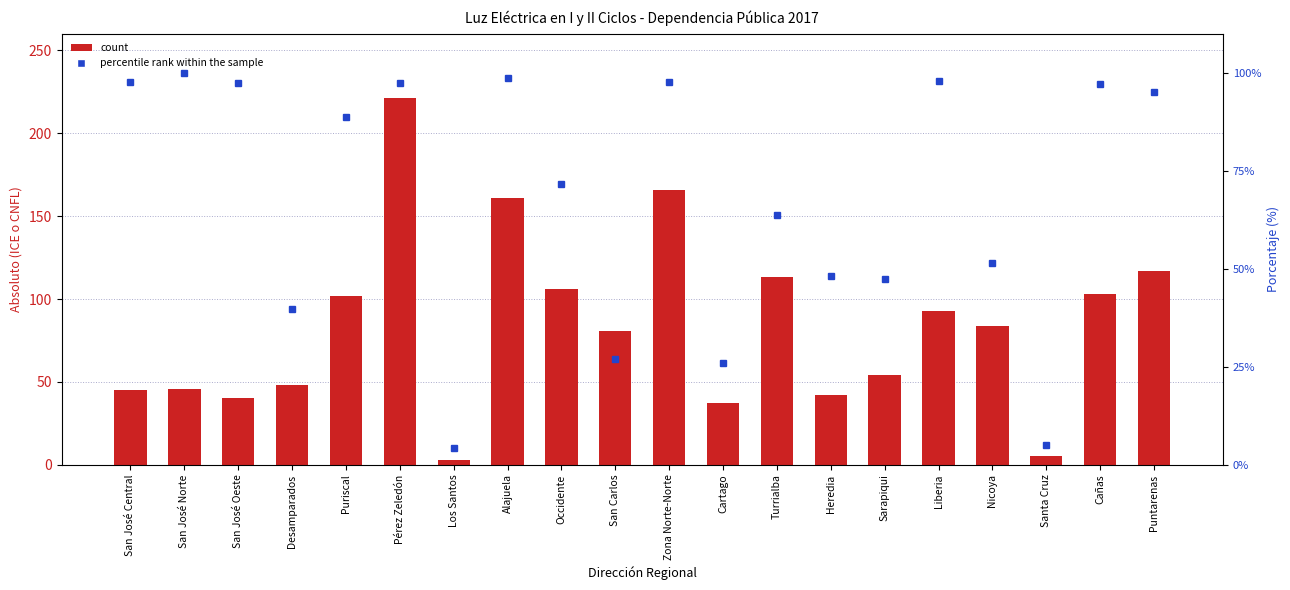

What is the difference between the highest and lowest values at Heredia?

6.3